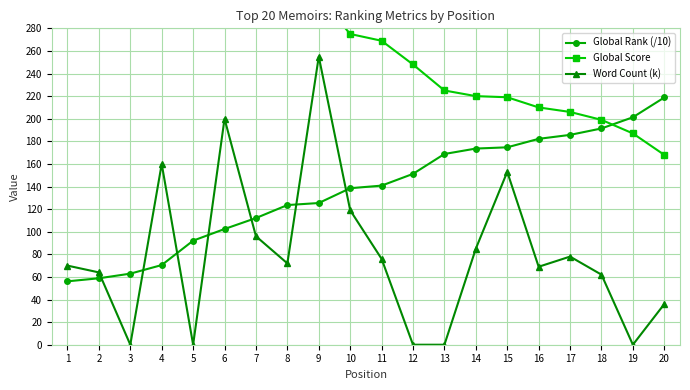

Reading left to right, extract all data points from this chart.

Global Rank (/10): 1=56.1	2=58.8	3=62.9	4=70.5	5=92.1	6=102.4	7=112.1	8=123.6	9=125.4	10=138.5	11=140.8	12=151.2	13=168.8	14=173.6	15=174.7	16=182.2	17=185.7	18=191.4	19=201.3	20=218.8
Global Score: 1=632.0	2=608.0	3=574.0	4=523.0	5=405.0	6=370.0	7=340.0	8=314.0	9=308.0	10=275.0	11=269.0	12=248.0	13=225.0	14=220.0	15=219.0	16=210.0	17=206.0	18=199.0	19=187.0	20=168.0
Word Count (k): 1=70.0	2=64.0	3=0.0	4=160.0	5=0.0	6=200.0	7=96.0	8=72.0	9=255.0	10=119.0	11=76.0	12=0.0	13=0.0	14=85.0	15=153.0	16=69.0	17=78.0	18=62.0	19=0.0	20=36.0